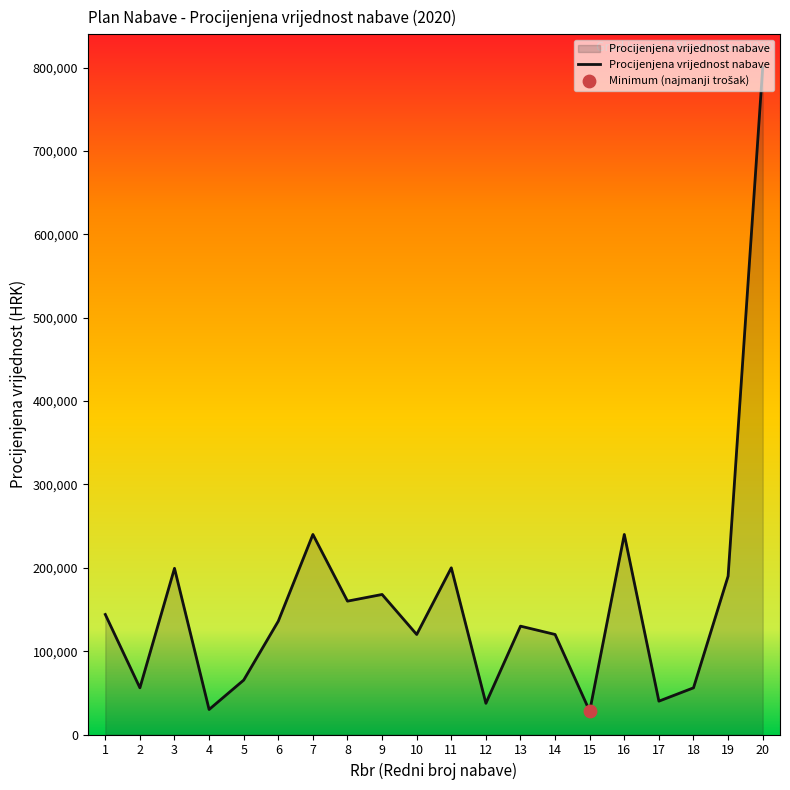

What is the ratio of the value at 18 to the value at 15?

2.0